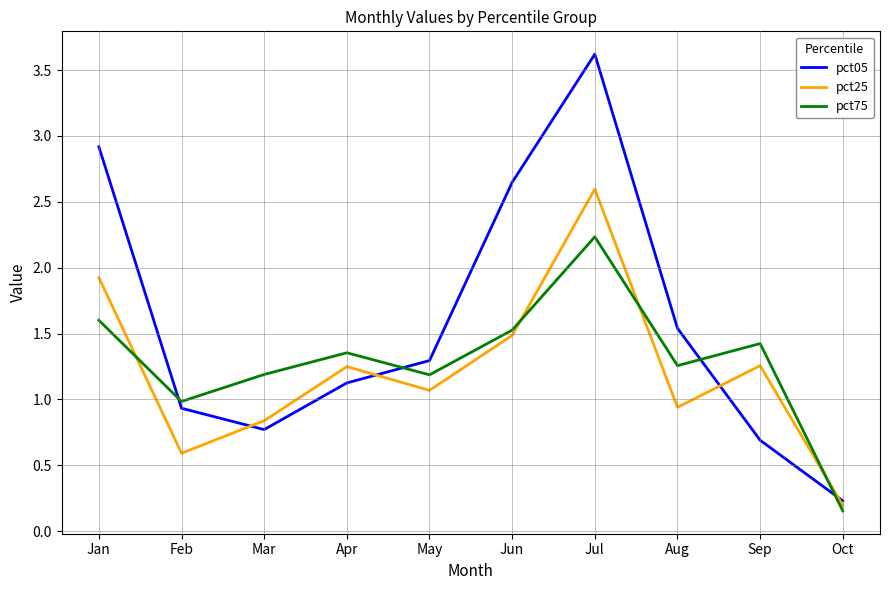

In pct75, how many points are lower than both neighbors (excluding endpoints)?

3